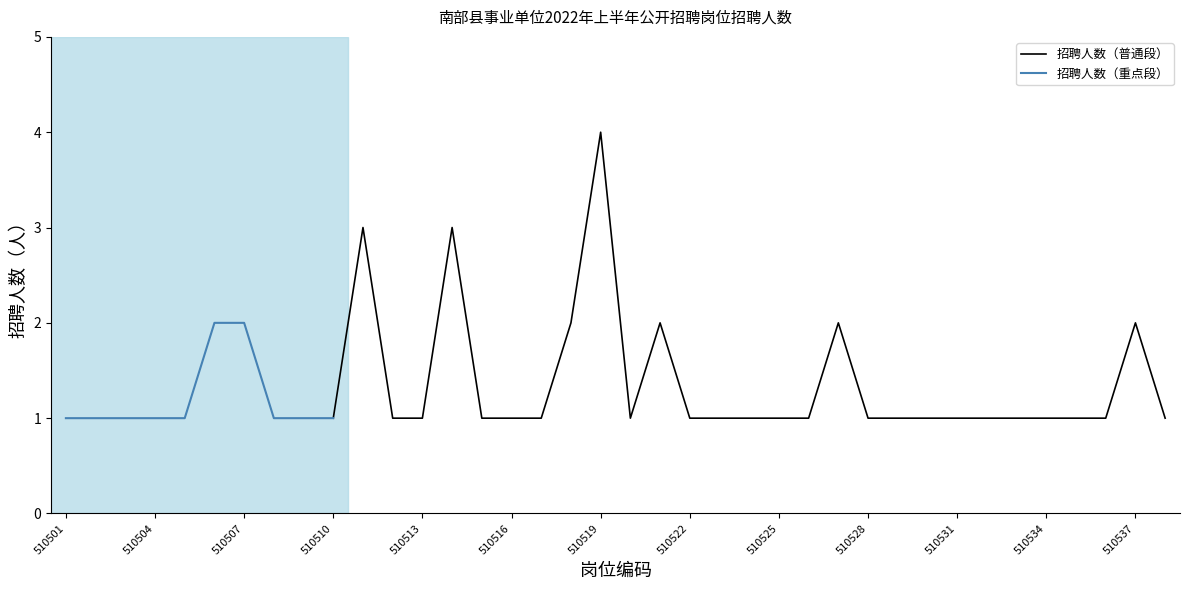

What is the approximate value at 510512?

1